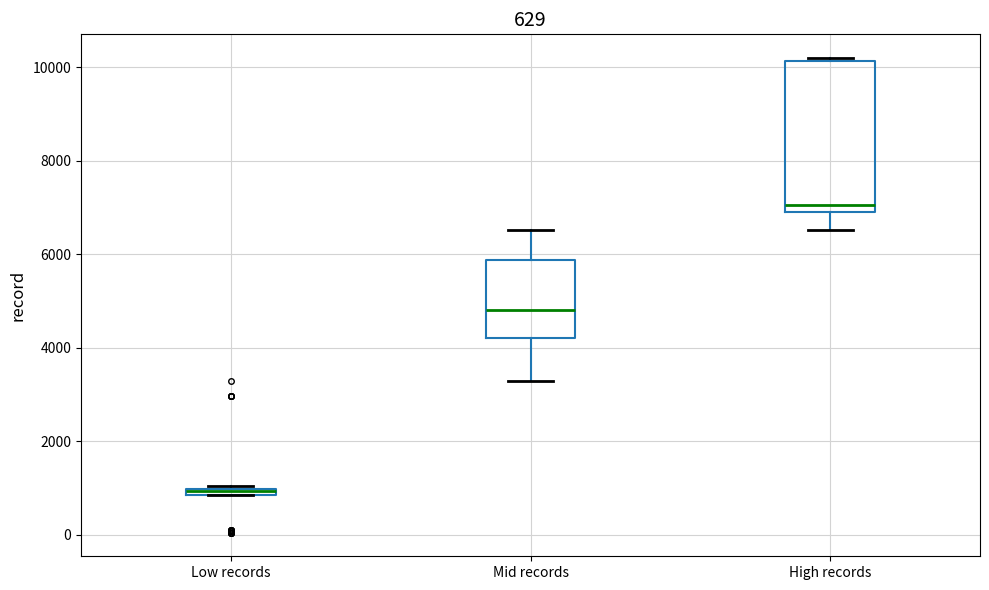

Which box's median line is the highest?

High records